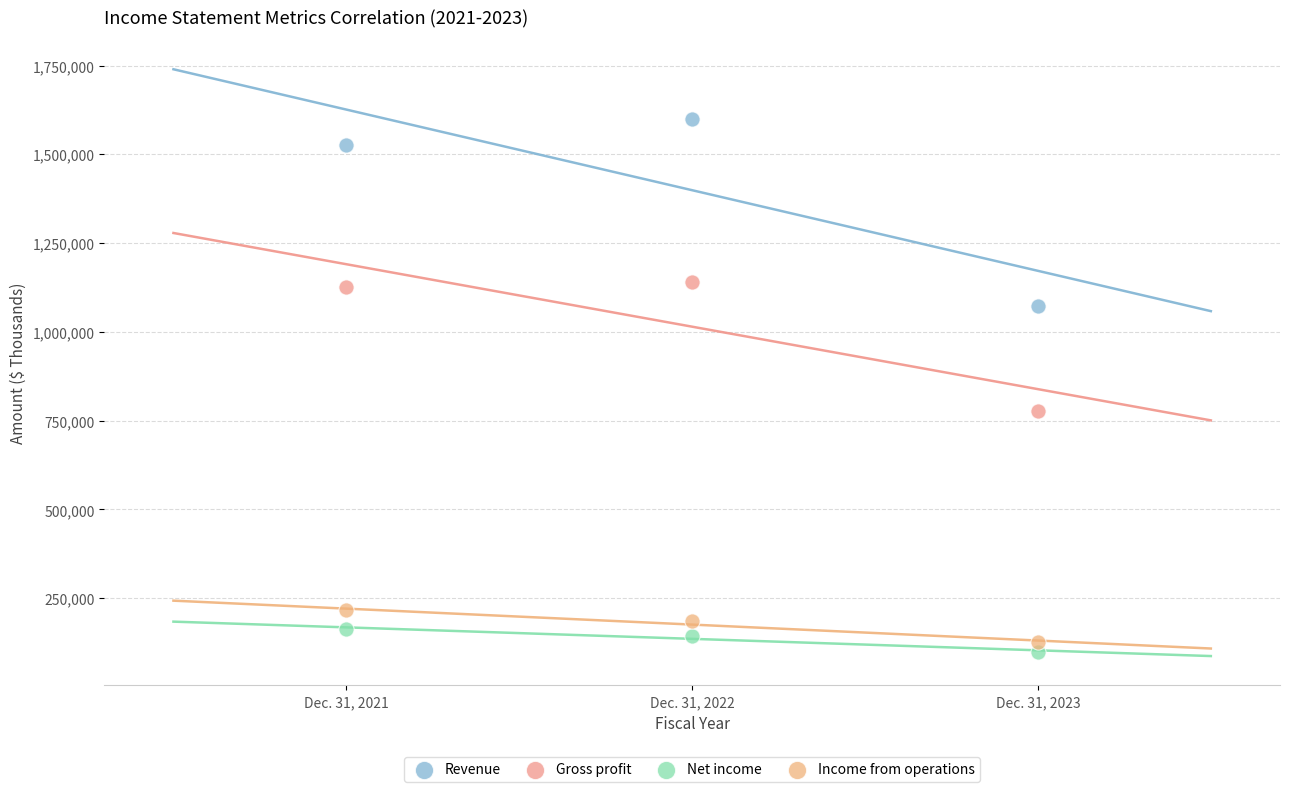

What are all the series names shown in the legend?

Revenue, Gross profit, Net income, Income from operations